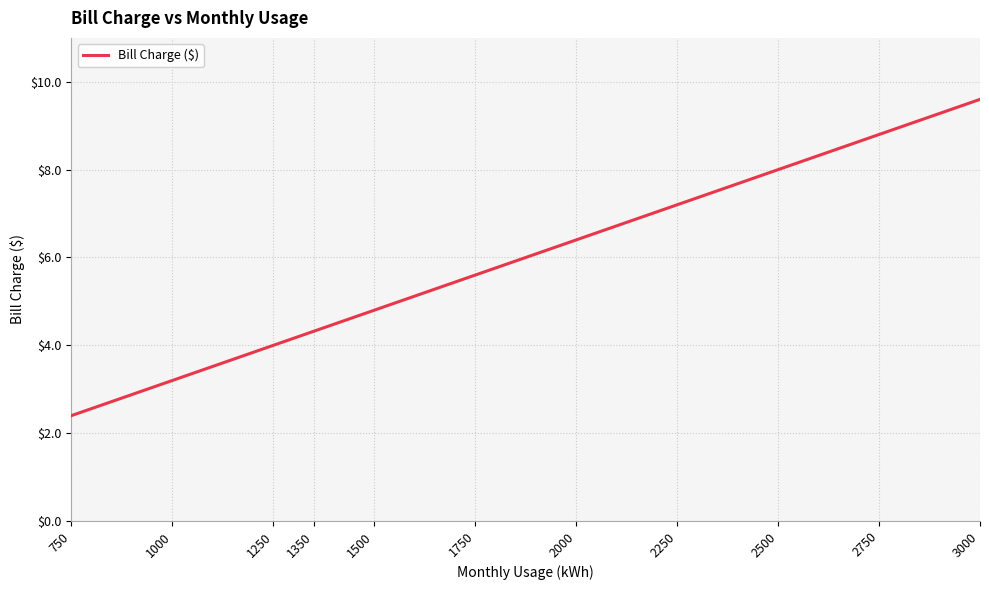

What is the change in value from 1750 to 2000?

+0.8